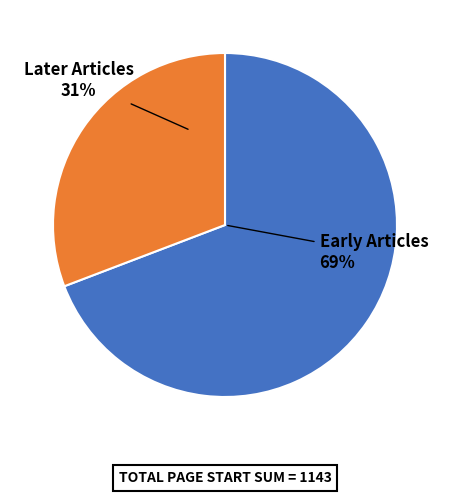

How many slices are in this pie chart?

2